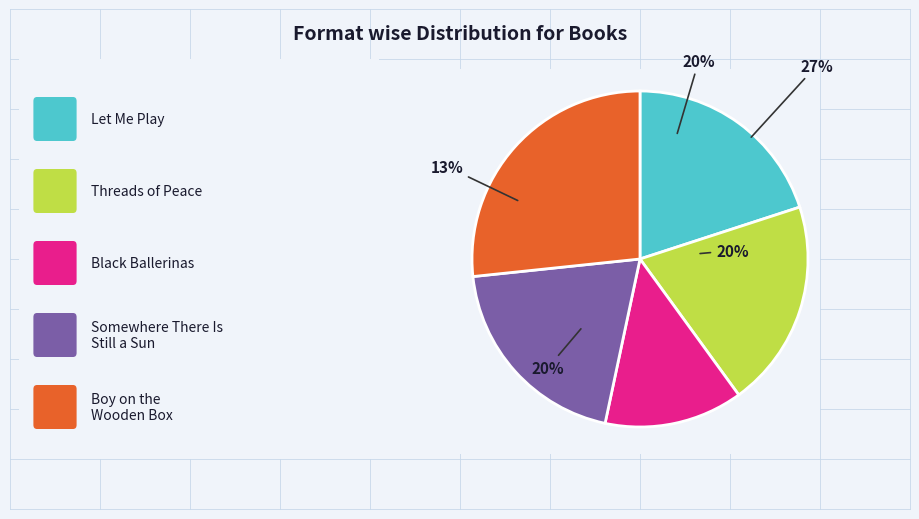

Is there a majority slice in this chart?

No